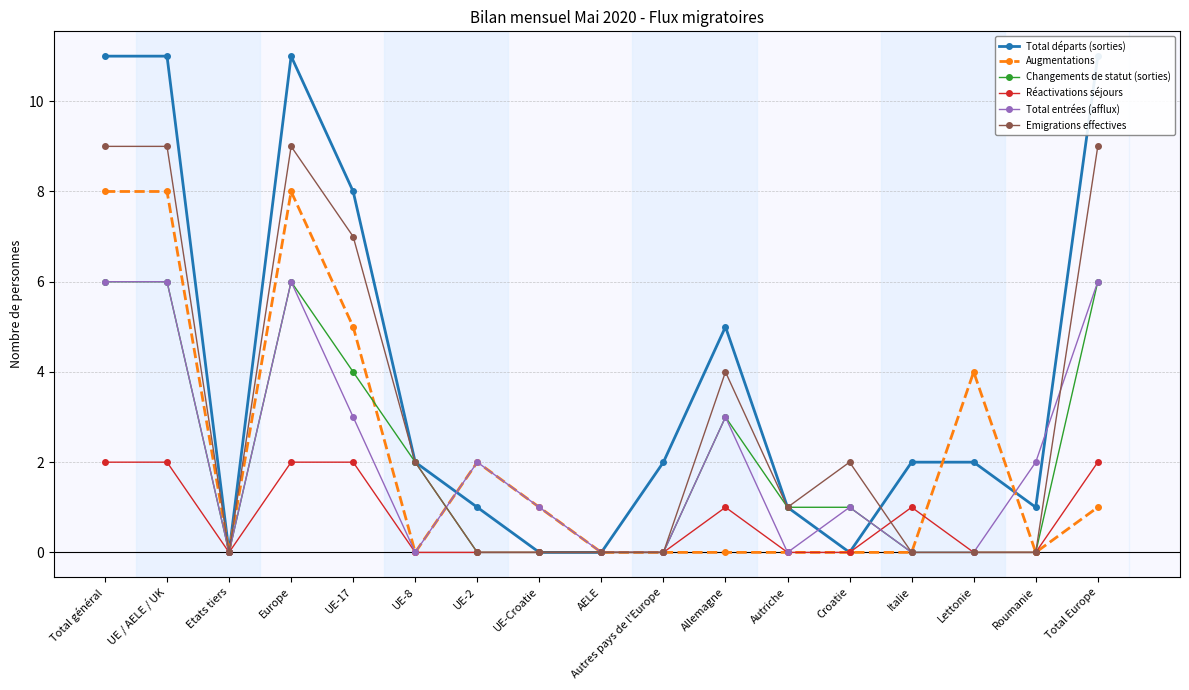

Is it true that Réactivations séjours equals 0 at UE-2?

True